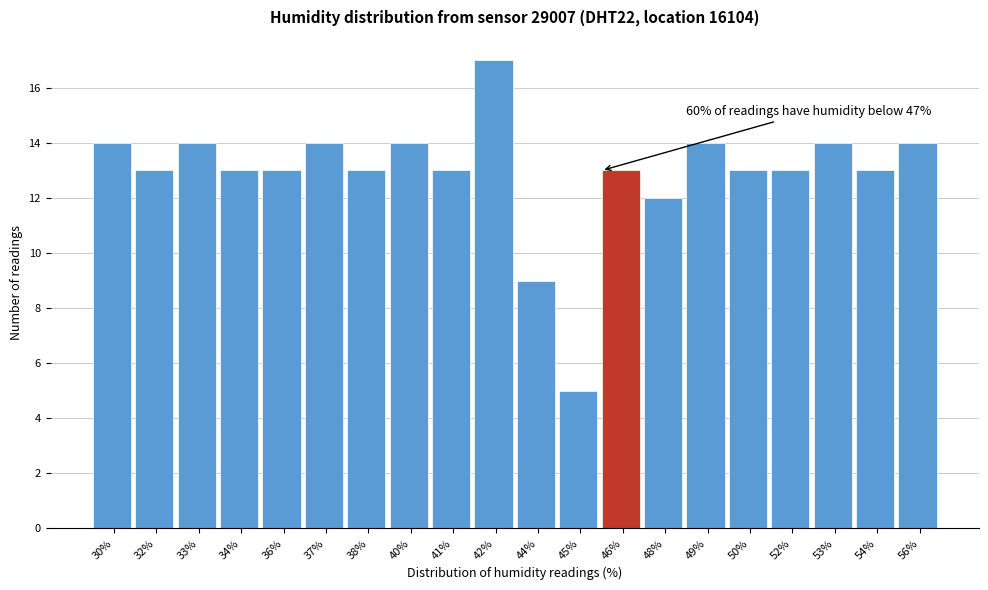

Reading left to right, list all the values displayed in this chart.

30%=14	32%=13	33%=14	34%=13	36%=13	37%=14	38%=13	40%=14	41%=13	42%=17	44%=9	45%=5	46%=13	48%=12	49%=14	50%=13	52%=13	53%=14	54%=13	56%=14